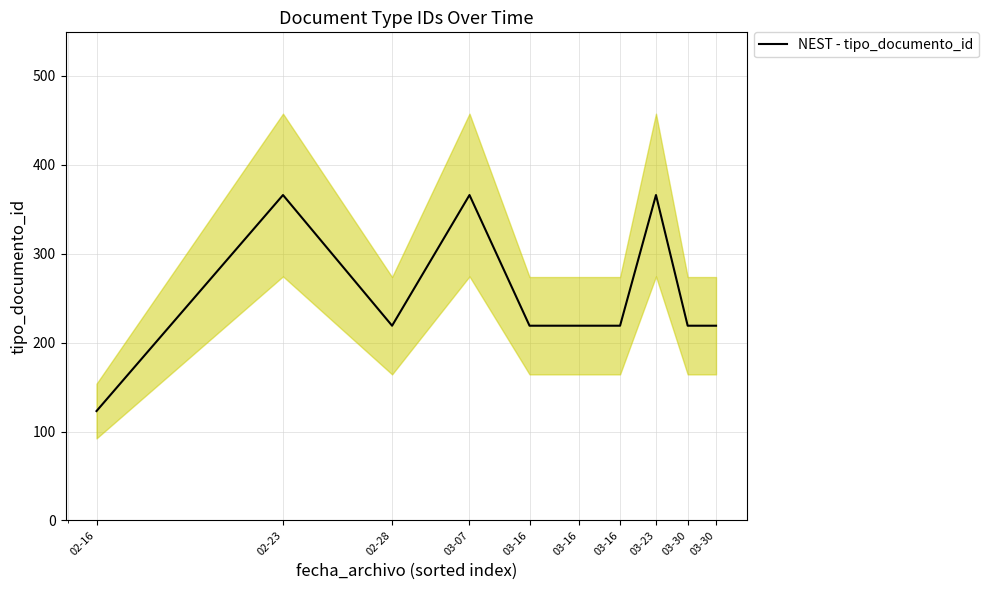

Rank the categories by value from highest to lowest.

02-23, 03-07, 03-23, 02-28, 03-16, 03-16, 03-16, 03-30, 03-30, 02-16